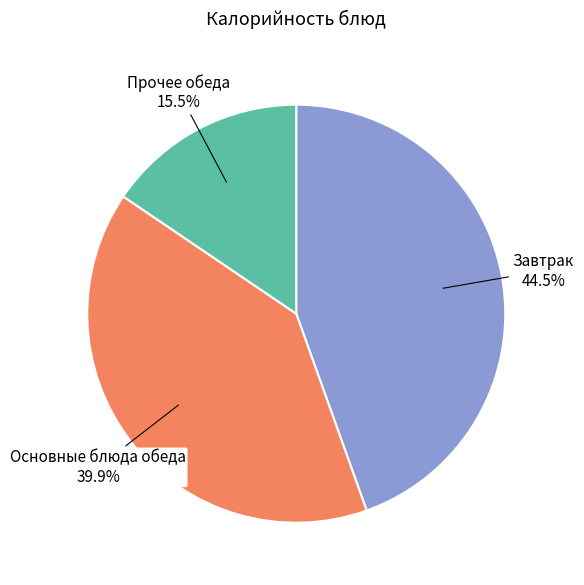

Does any single category account for the majority?

No